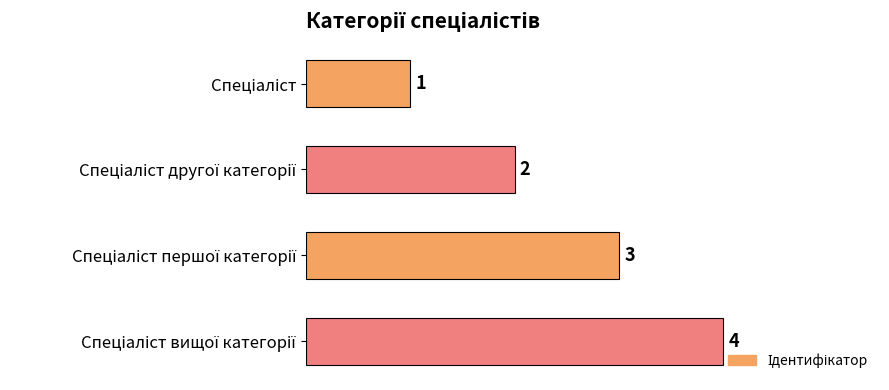

Count the values in the range 2 to 4.

3